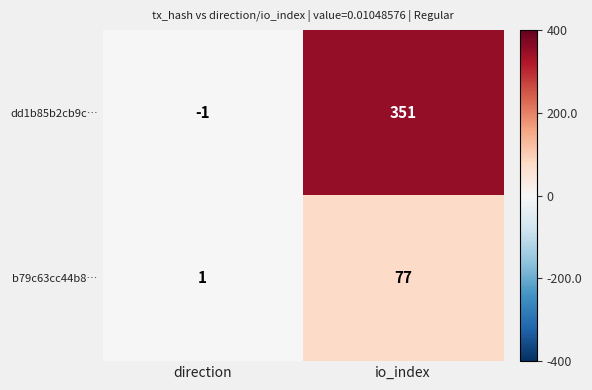

At which category is the sum across all series the highest?

io_index